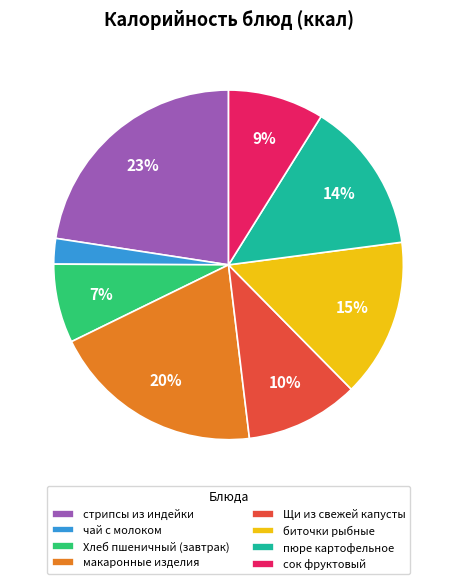

The Щи из свежей капусты slice represents 10% of the pie. True or false?

True